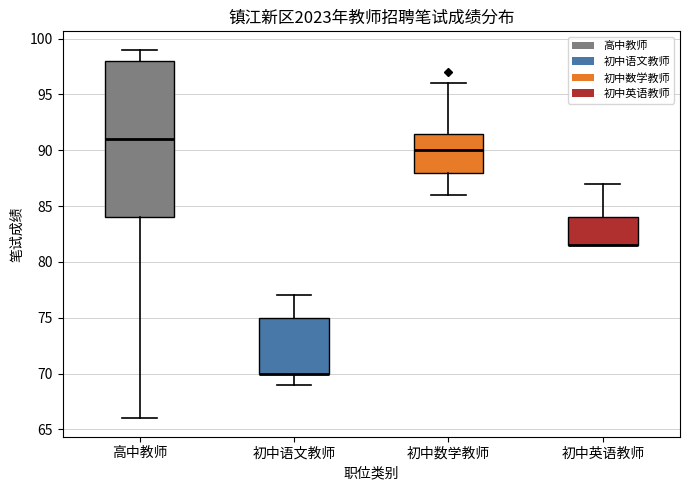

Where does the upper whisker of the box for 初中语文教师 end on the y-axis? The values are not printed on the chart, so give them approximately, as read against the axis.

77.0